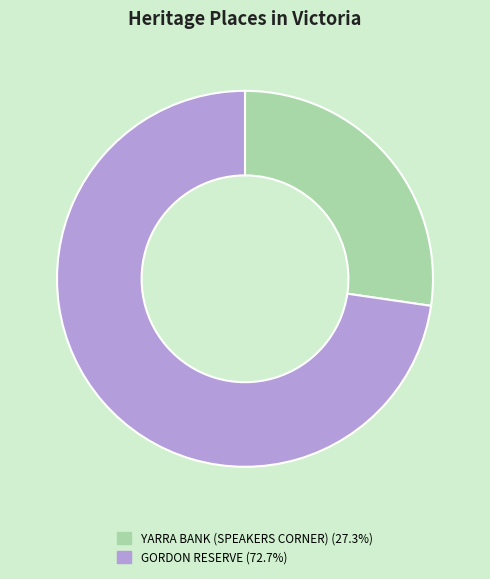

Rank the categories by value from lowest to highest.

YARRA BANK (SPEAKERS CORNER), GORDON RESERVE